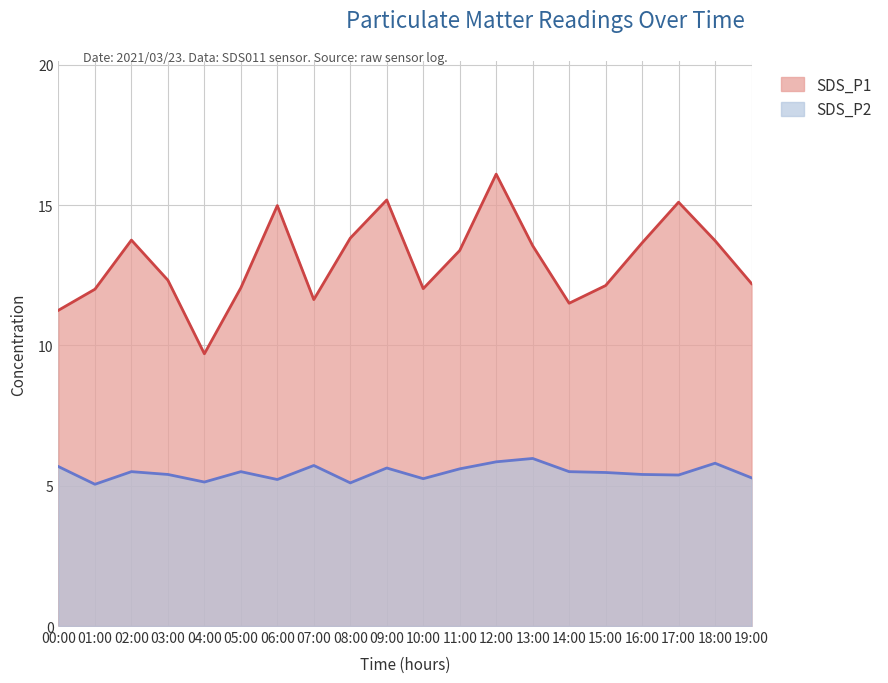

Which has a higher value, 13:00 or 03:00?

13:00